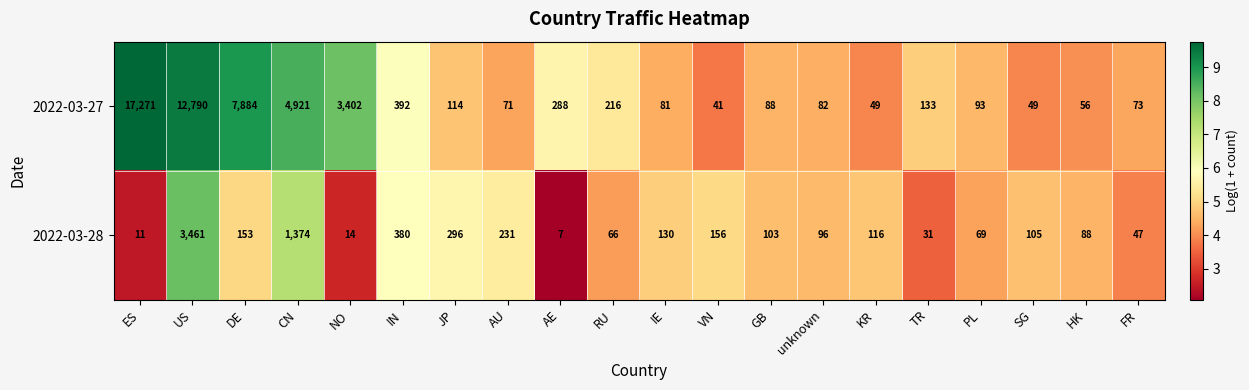

What is the sum of the 2022-03-27 values at AE and TR?

421